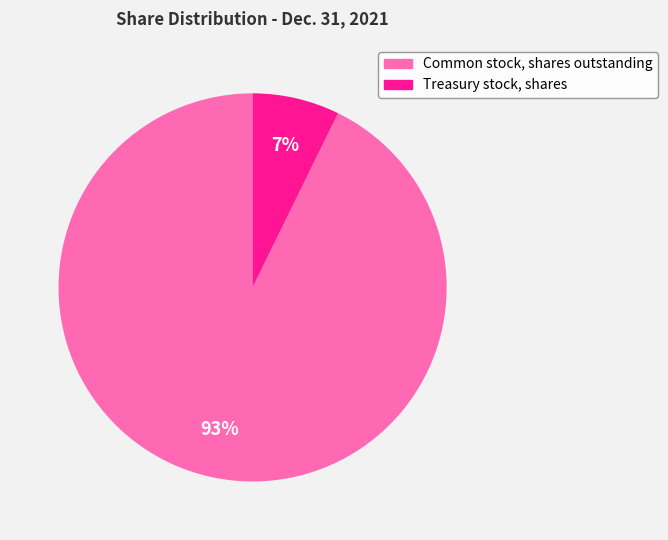

Rank the categories by value from highest to lowest.

Common stock, shares outstanding, Treasury stock, shares